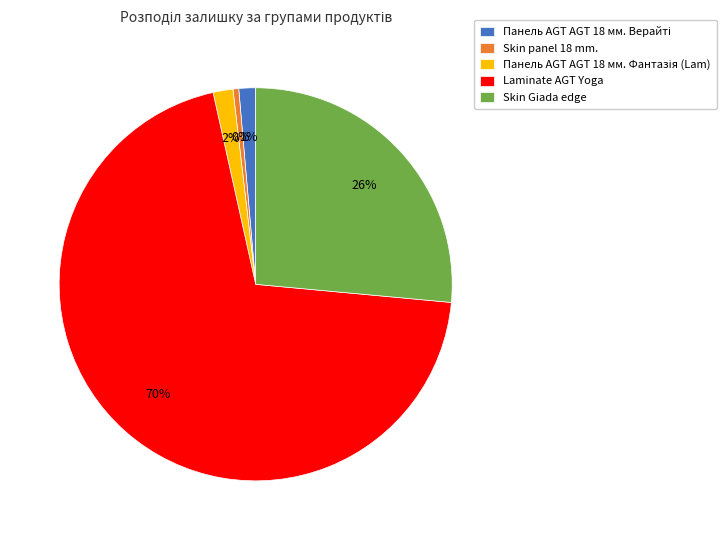

How many slices are in this pie chart?

5